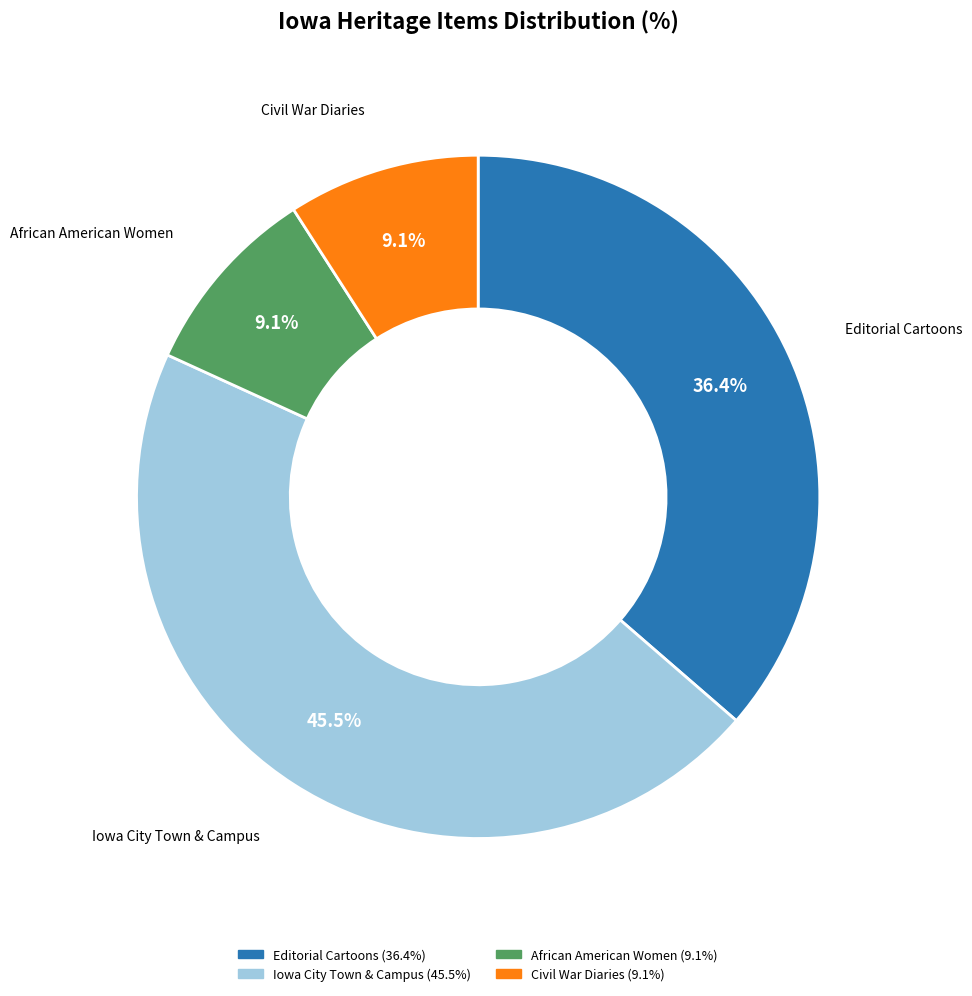

Is there any slice that represents more than half of the pie?

No